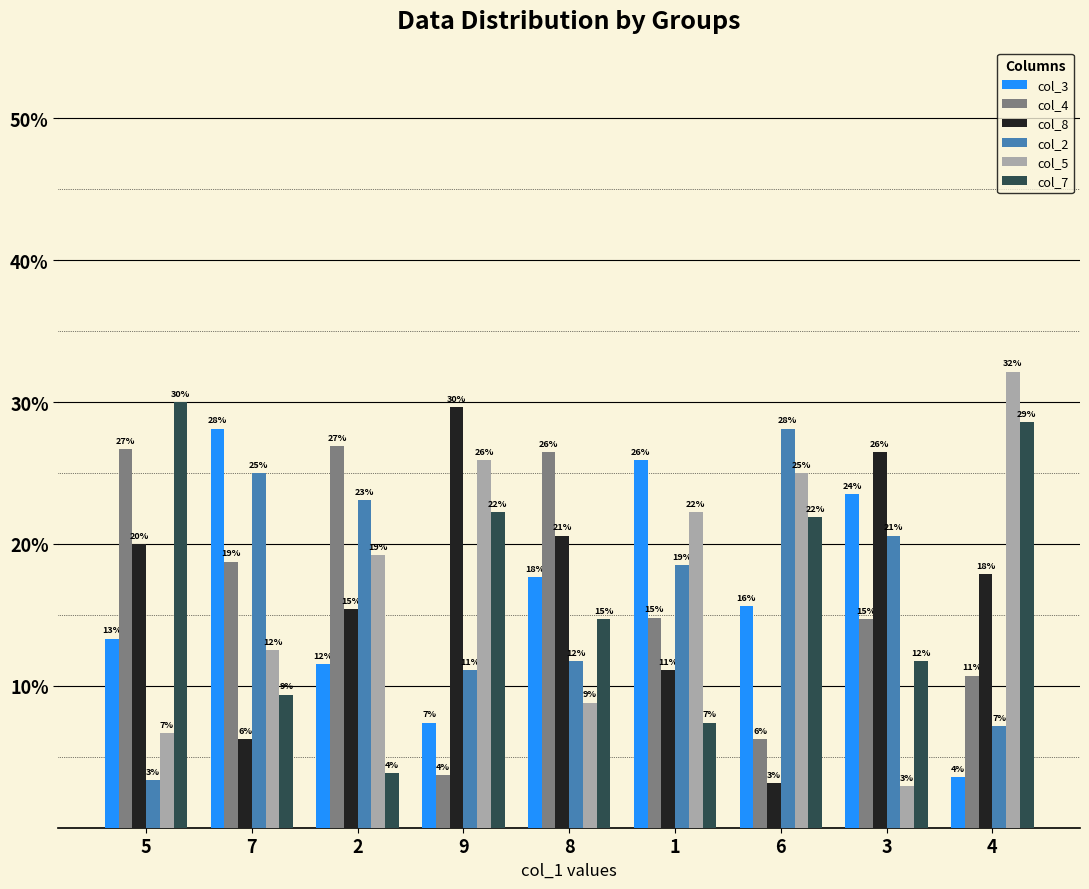

Does the chart contain any negative values?

No